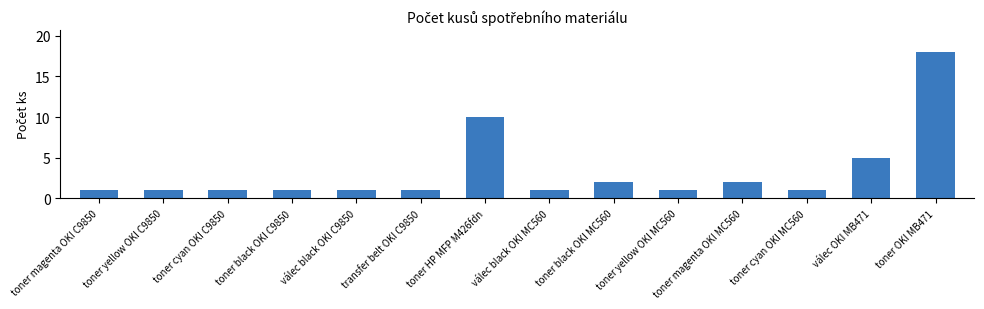

What is the greatest value displayed?

18